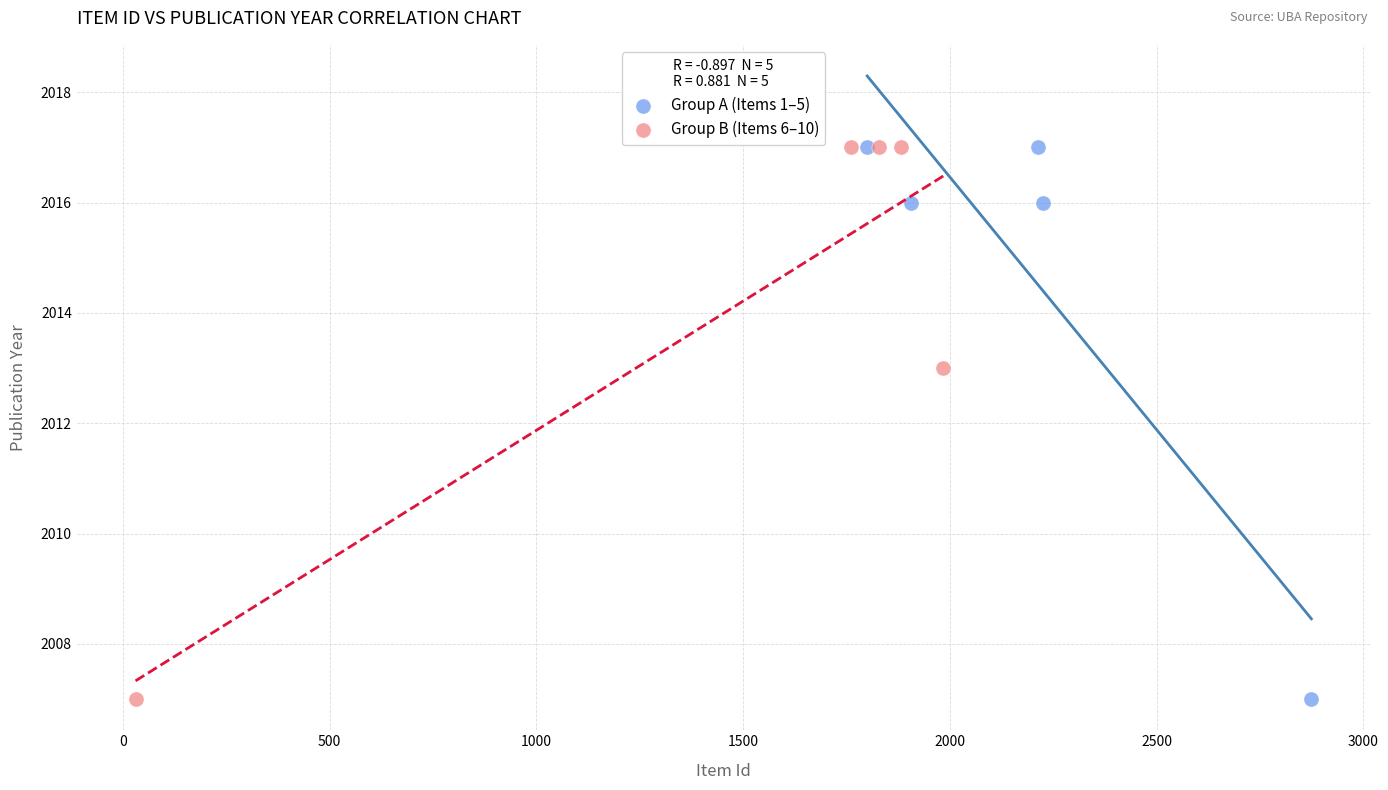

What are all the series names shown in the legend?

Group A (Items 1–5), Group B (Items 6–10)